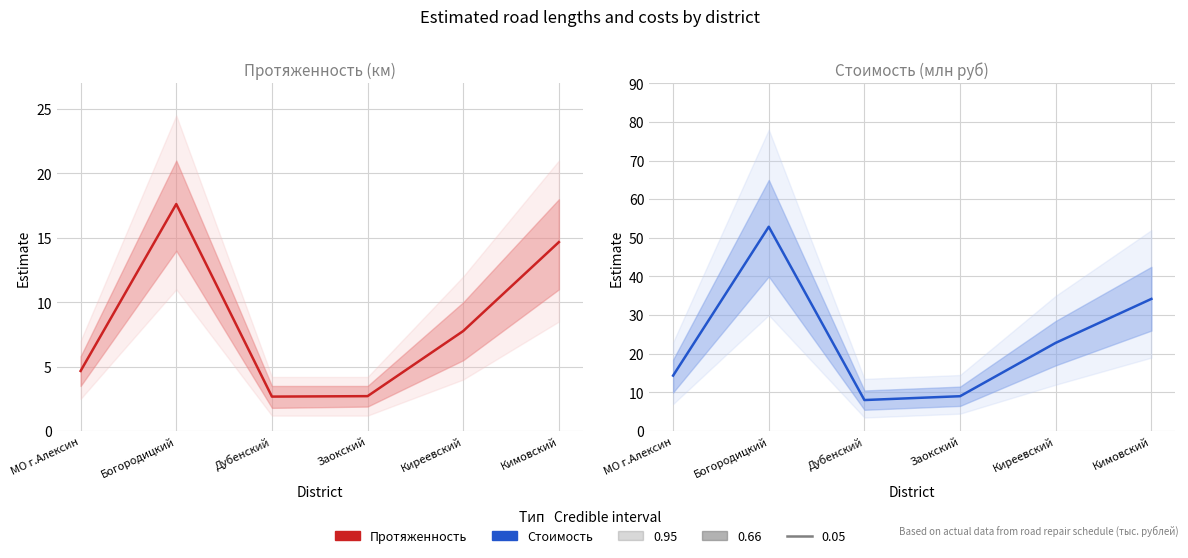

How many distinct data groups are displayed?

2